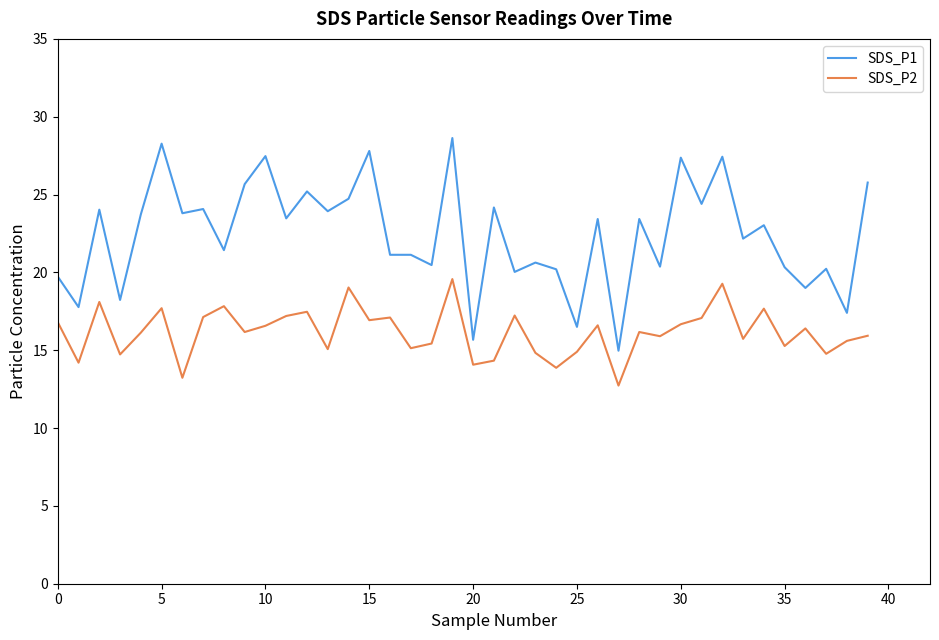

List the series in order of their peak value, lowest first.

SDS_P2, SDS_P1